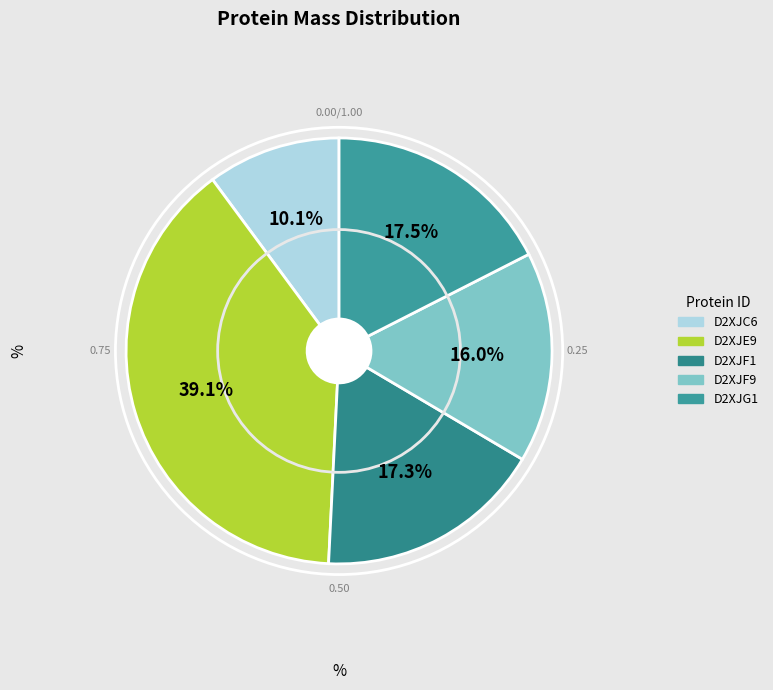

What percentage is NOT represented by D2XJG1?

82.5%